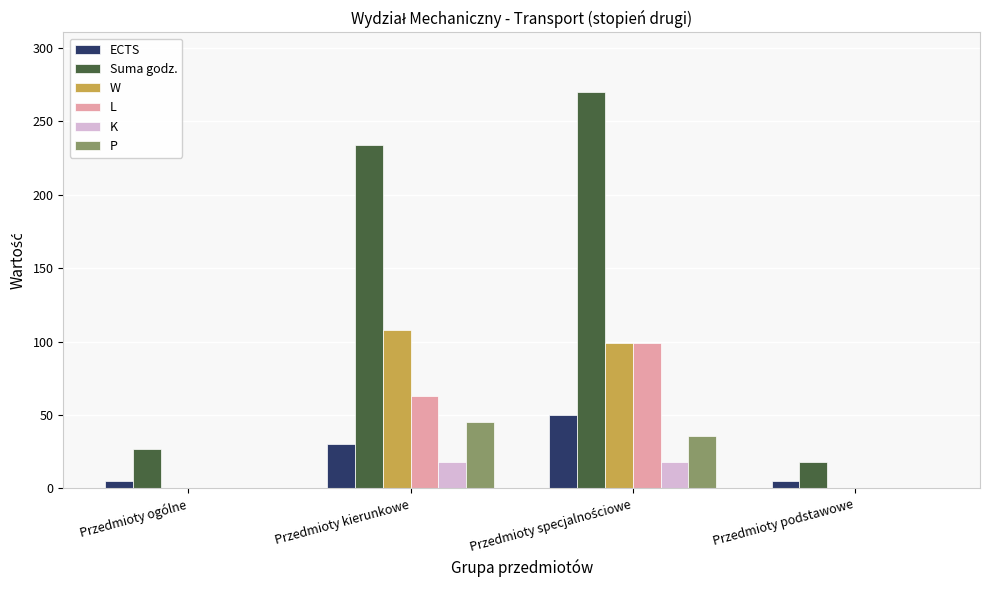

Count the number of data series in this chart.

6